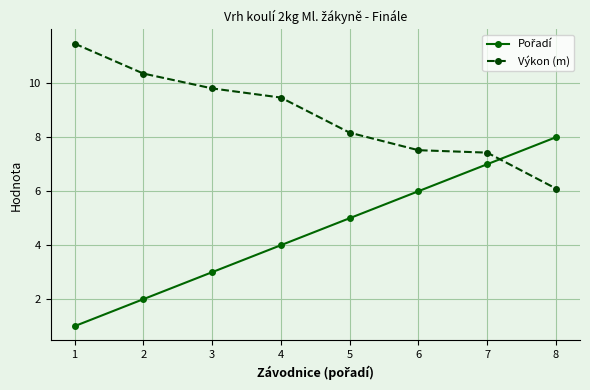

Does the chart have visible grid lines?

Yes